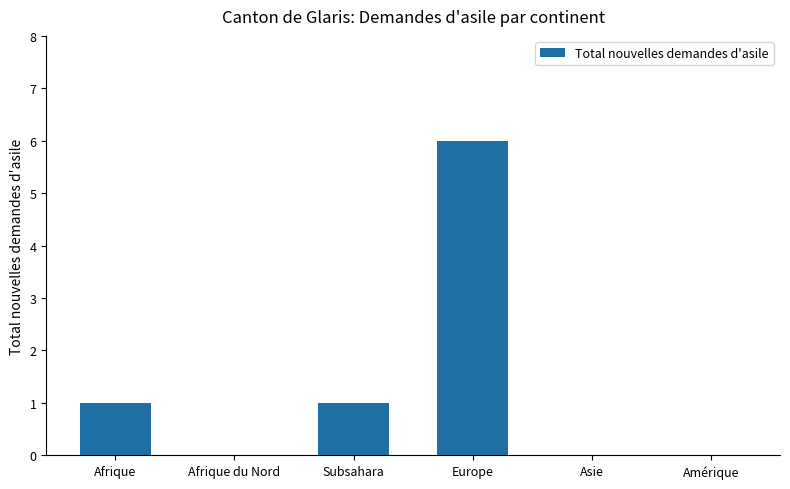

Which has a higher value, Afrique du Nord or Subsahara?

Subsahara